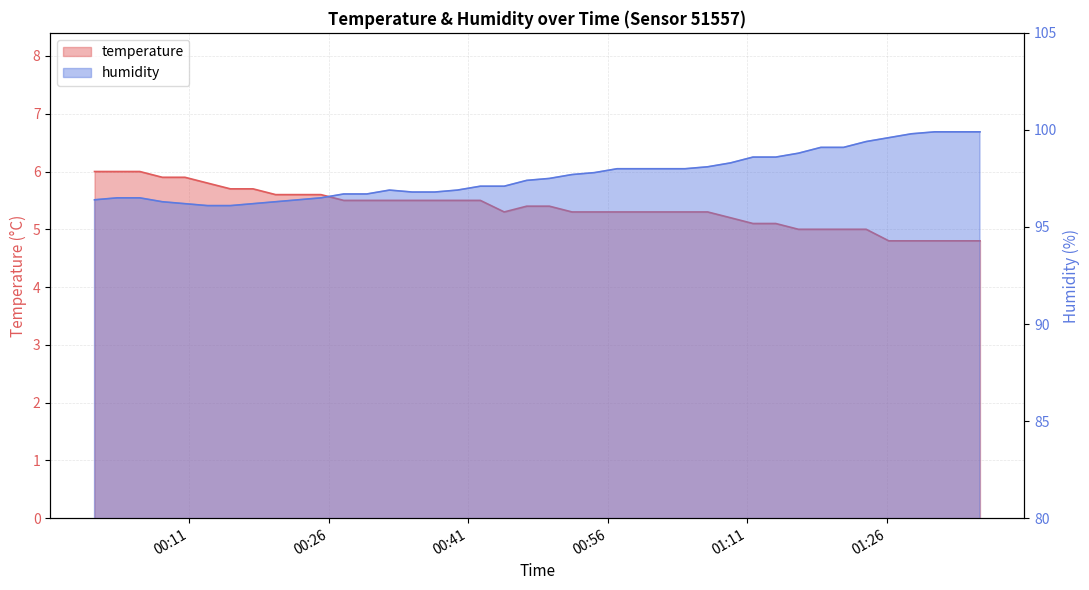

Reading left to right, extract all data points from this chart.

temperature: 6.0	6.0	6.0	5.9	5.9	5.8	5.7	5.7	5.6	5.6	5.6	5.5	5.5	5.5	5.5	5.5	5.5	5.5	5.3	5.4	5.4	5.3	5.3	5.3	5.3	5.3	5.3	5.3	5.2	5.1	5.1	5.0	5.0	5.0	5.0	4.8	4.8	4.8	4.8	4.8
humidity: 96.4	96.5	96.5	96.3	96.2	96.1	96.1	96.2	96.3	96.4	96.5	96.7	96.7	96.9	96.8	96.8	96.9	97.1	97.1	97.4	97.5	97.7	97.8	98.0	98.0	98.0	98.0	98.1	98.3	98.6	98.6	98.8	99.1	99.1	99.4	99.6	99.8	99.9	99.9	99.9